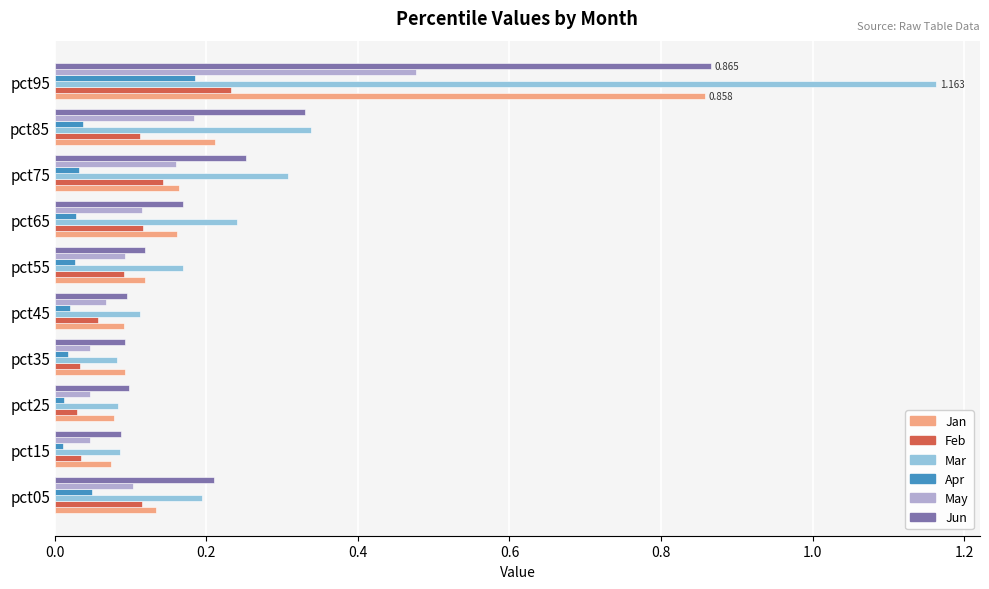

Which series has the widest spread of values?

Mar